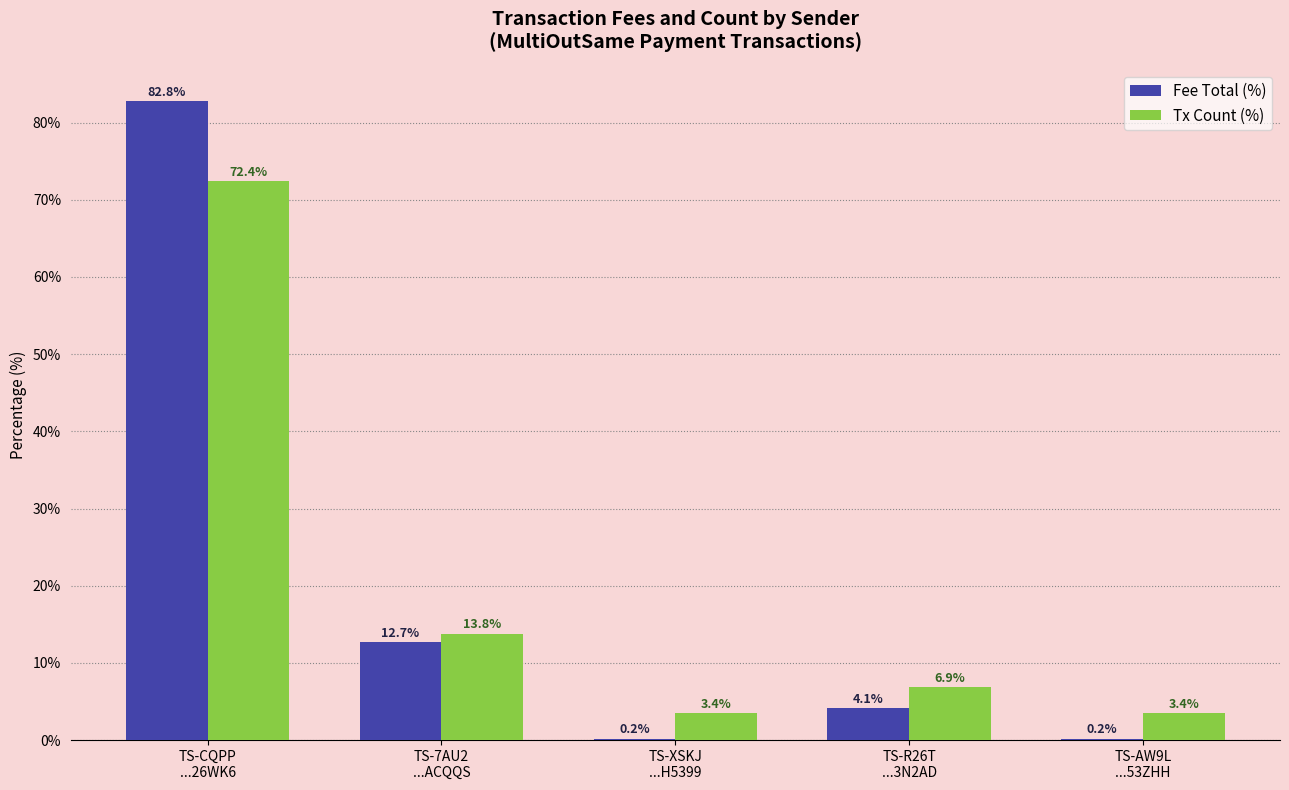

What is the sum of all Fee Total (%) values?

100.0